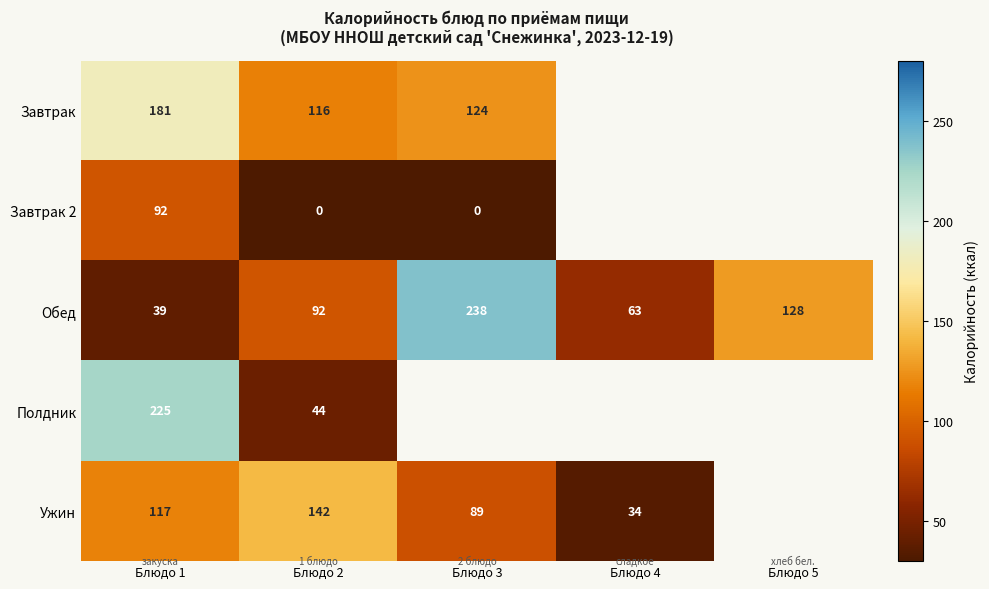

The value of Ужин at Блюдо 3 is 60. True or false?

False